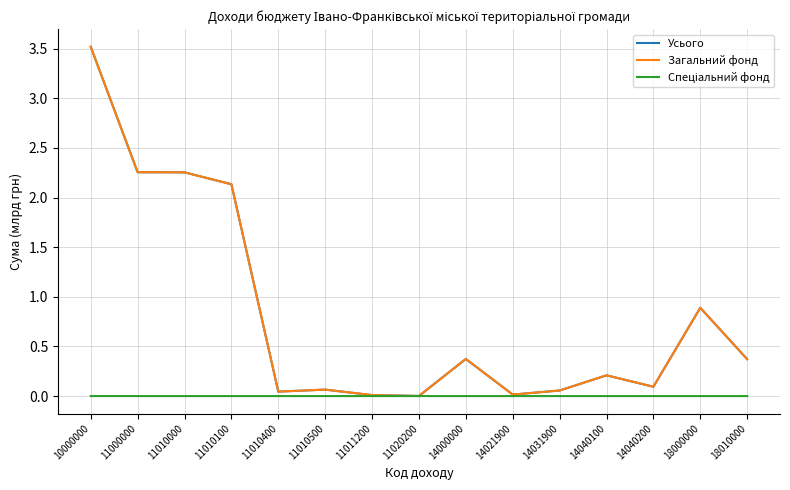

What is the greatest value displayed?

3.5